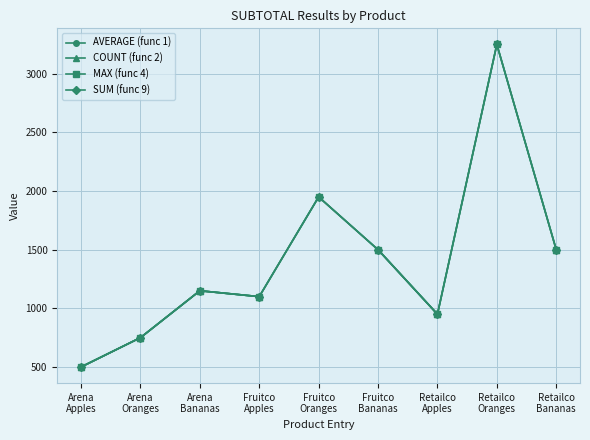

The value of SUM (func 9) at Retailco
Bananas is 1500.0. True or false?

True